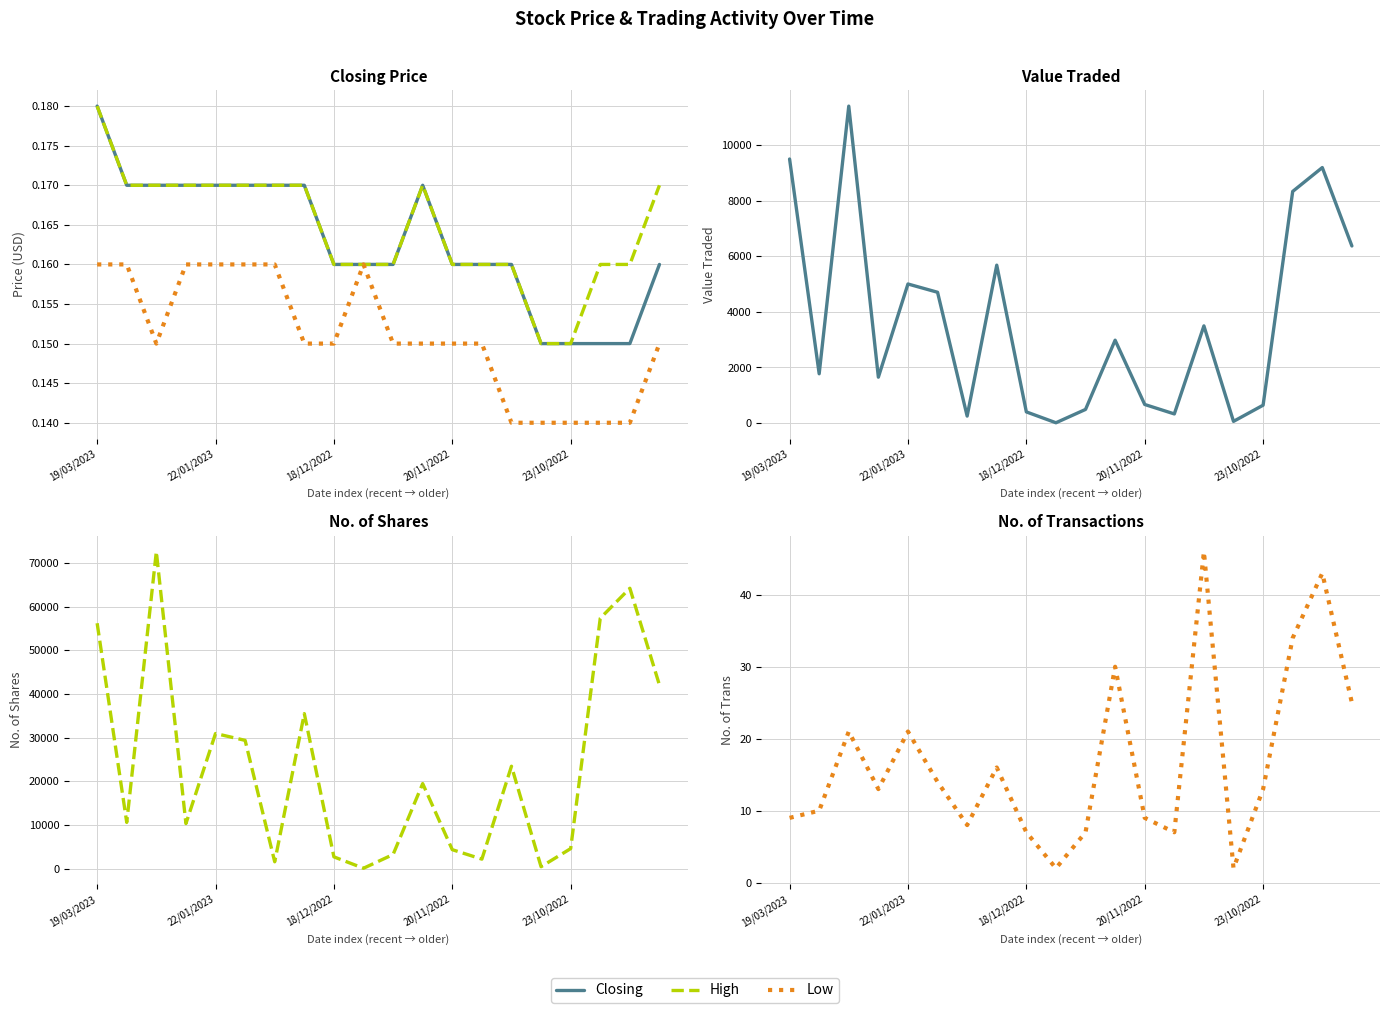

How many interior local peaks does the High series have?

1